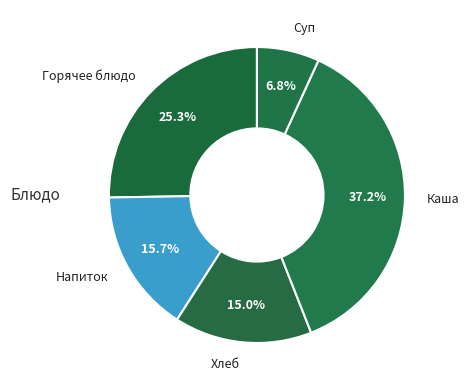

How many segments does this pie chart have?

5